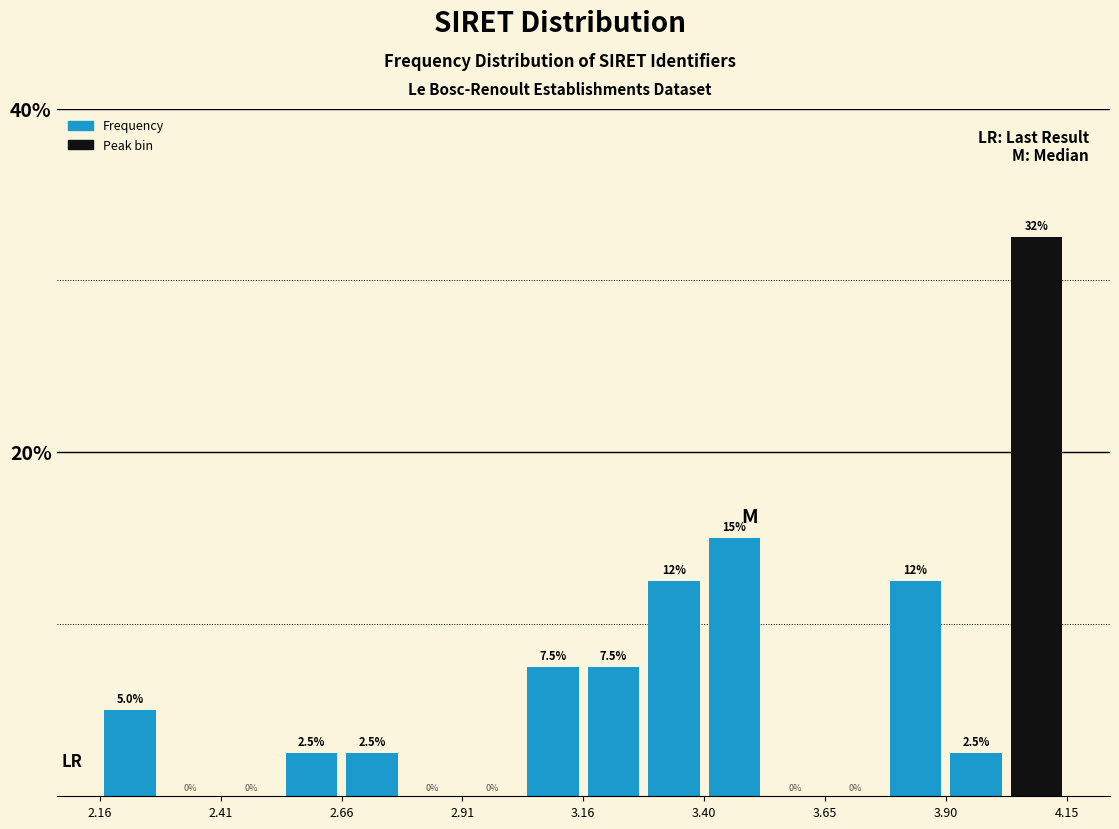

Around what value on the x-axis is the tallest bar? Give the approximate position of its centre, as read against the axis.

4.10